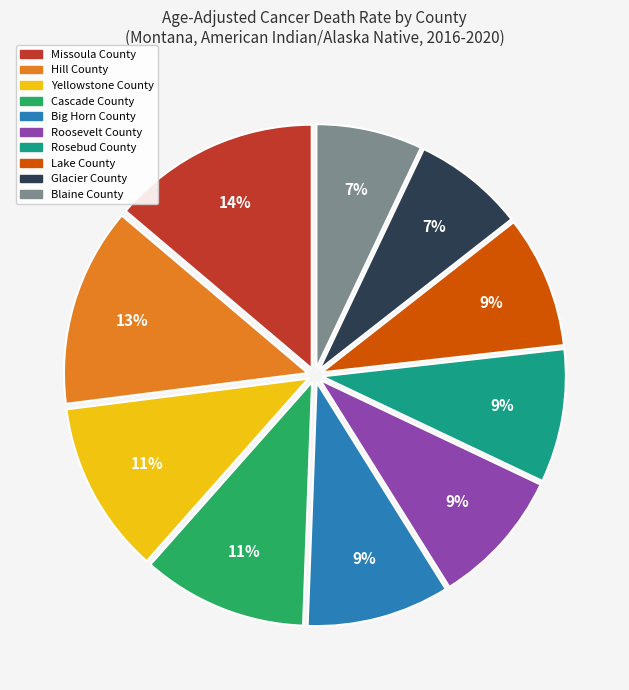

Which category has the biggest portion of the pie?

Missoula County